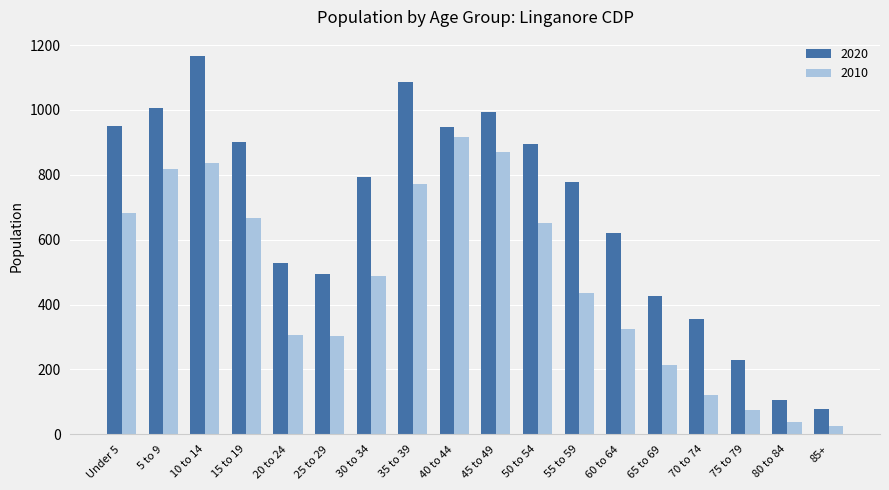

What is the approximate value of 2020 at 80 to 84?

105